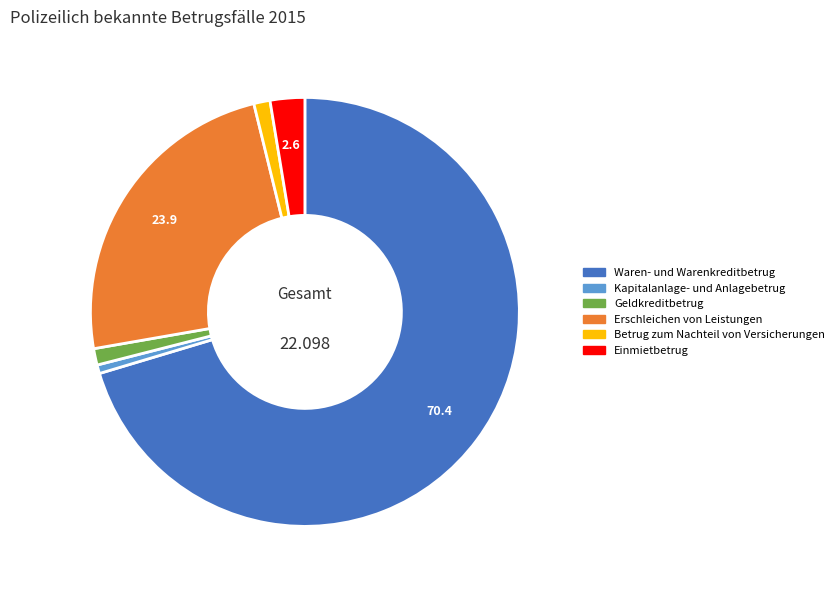

How many segments does this pie chart have?

6